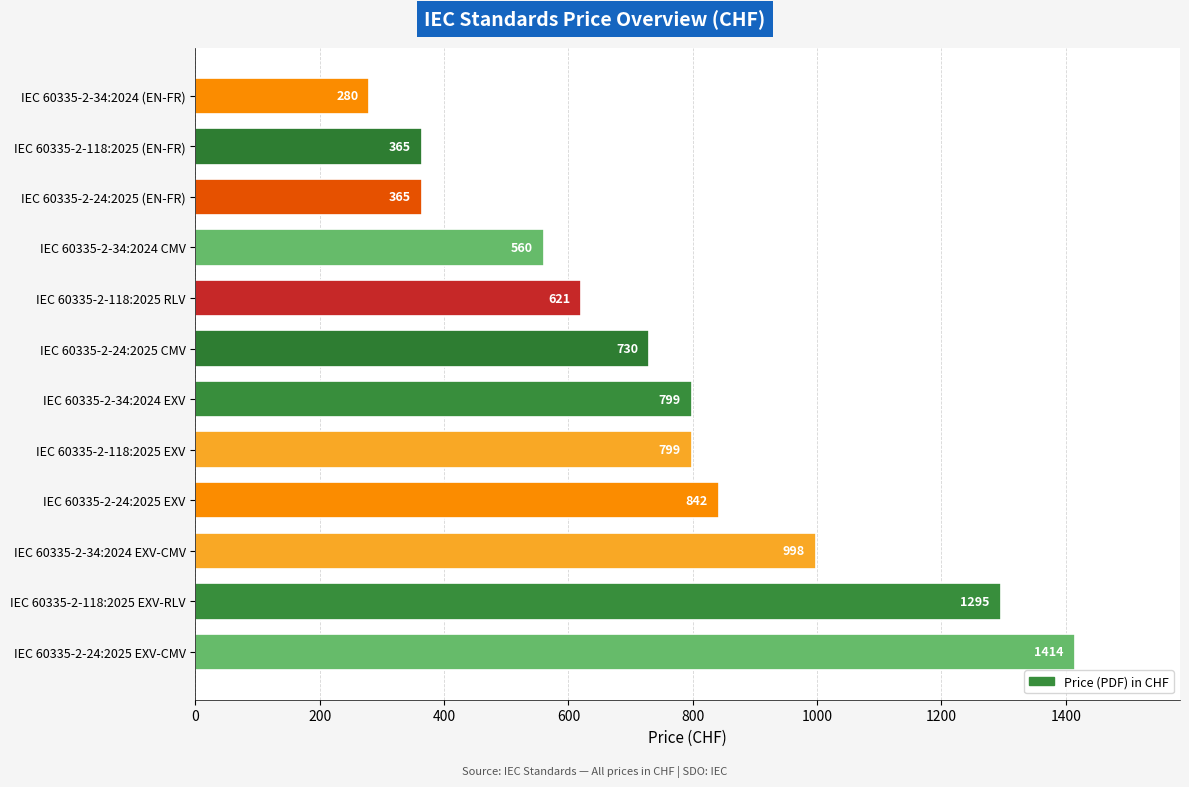

What is the change in value from IEC 60335-2-24:2025 EXV to IEC 60335-2-34:2024 CMV?

-282